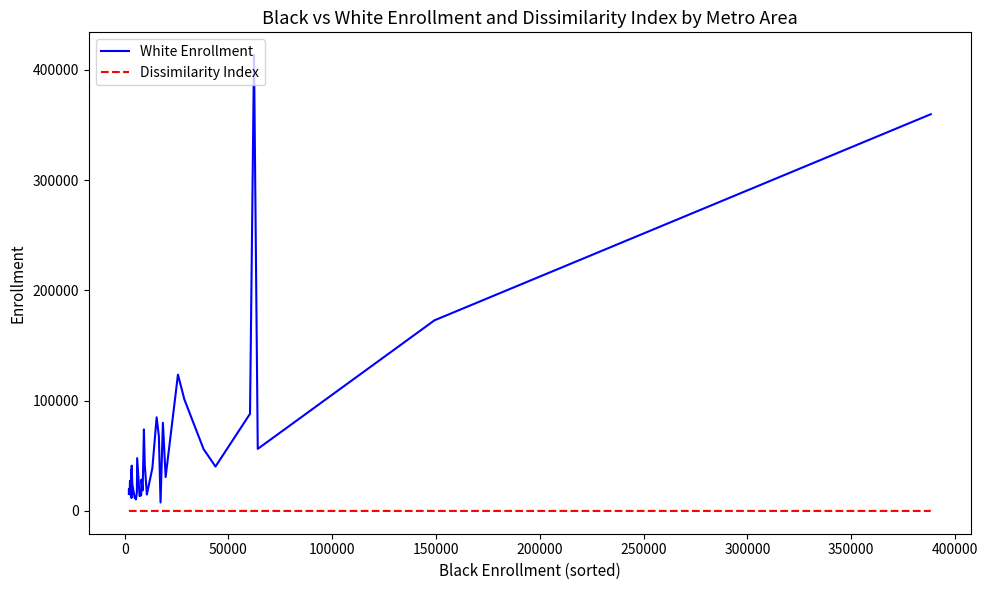

Which series has the largest total across all categories?

White Enrollment